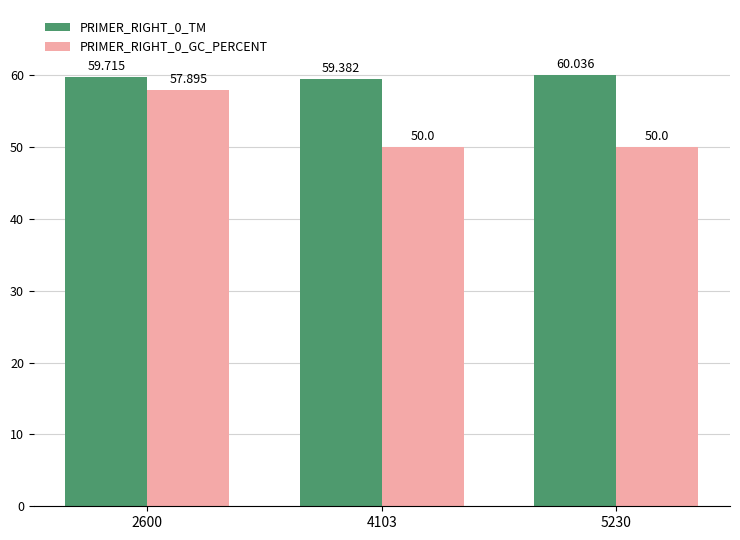

What are all the series names shown in the legend?

PRIMER_RIGHT_0_TM, PRIMER_RIGHT_0_GC_PERCENT